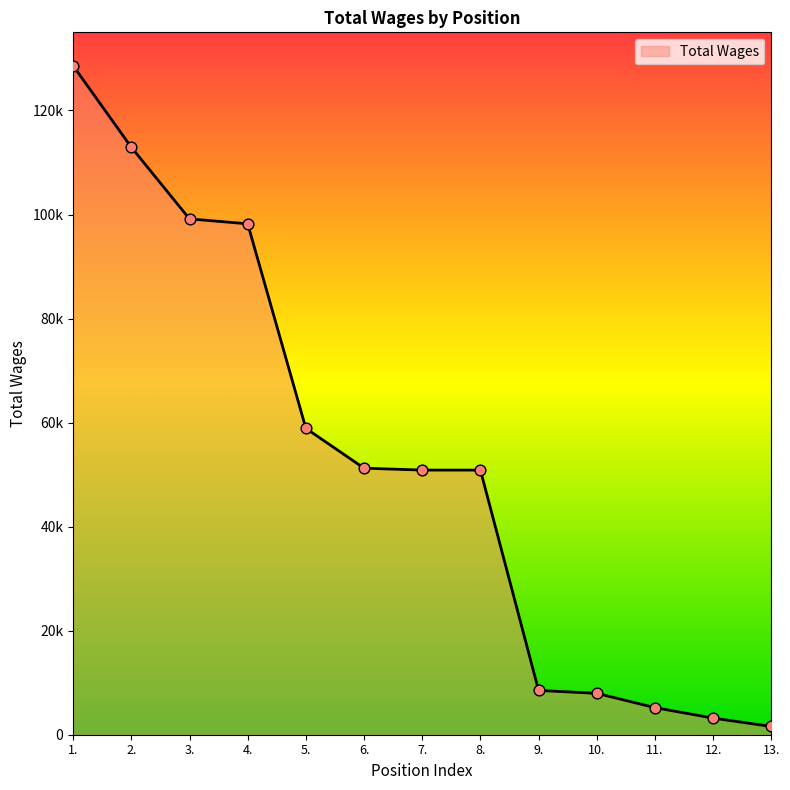

What is the change in value from 3. to 4.?

-942